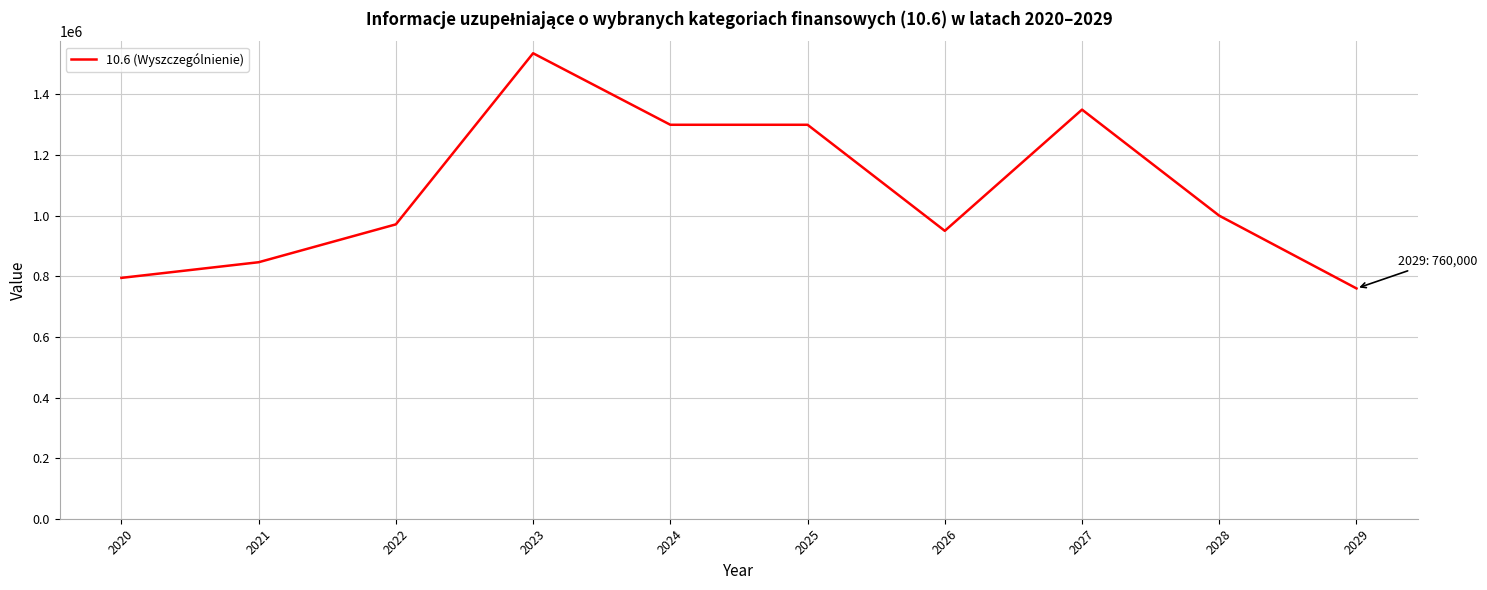

Reading left to right, what are all the values shown in this chart?

794786.4	846425.9	971359.2	1536000.0	1300000.0	1300000.0	950000.0	1350000.0	1000000.0	760000.0